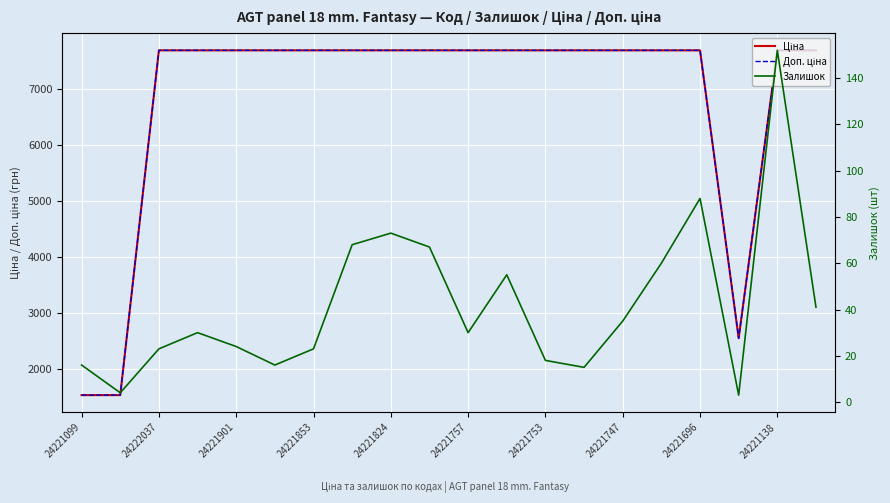

Does the chart display data point markers on the line(s)?

No